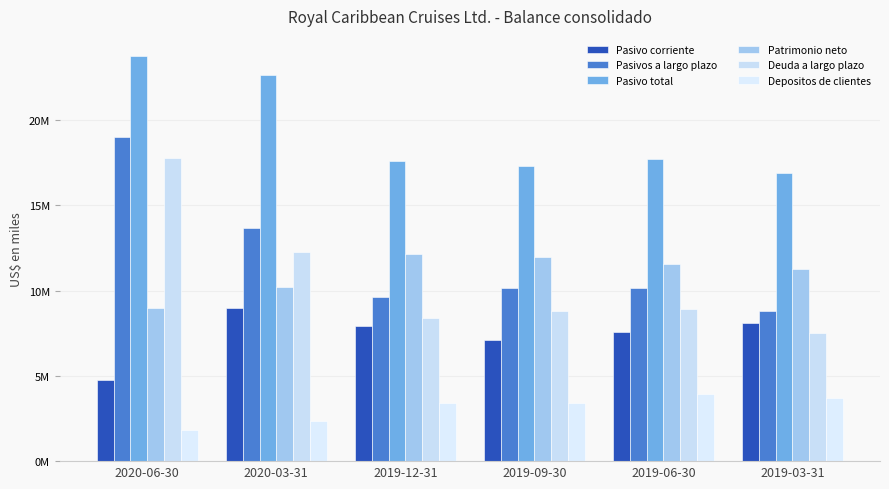

The value of Patrimonio neto at 2020-06-30 is 4713848. True or false?

False